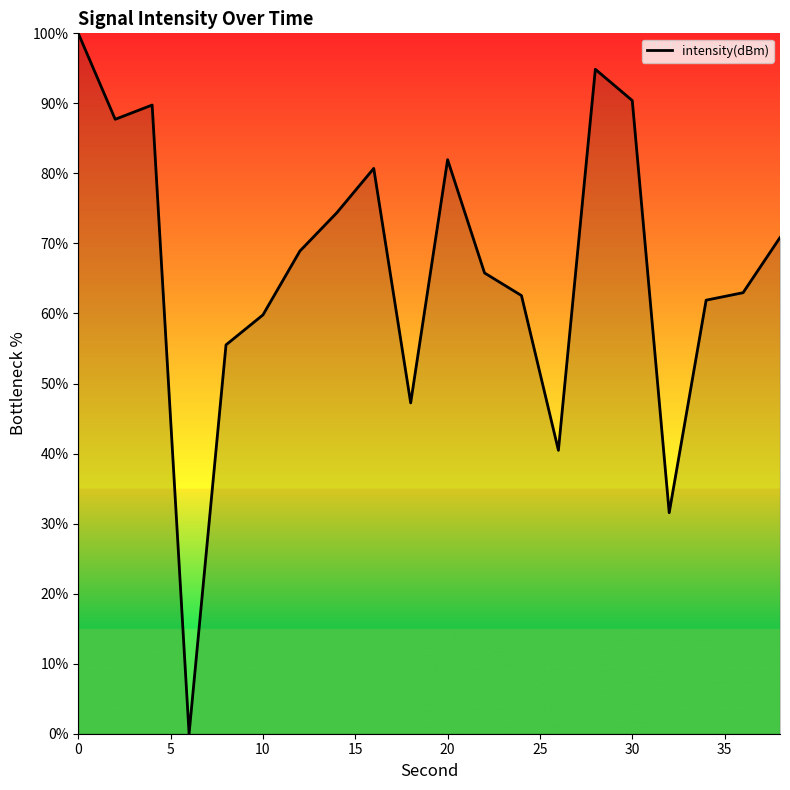

What is the difference between the maximum and minimum values?

100.0